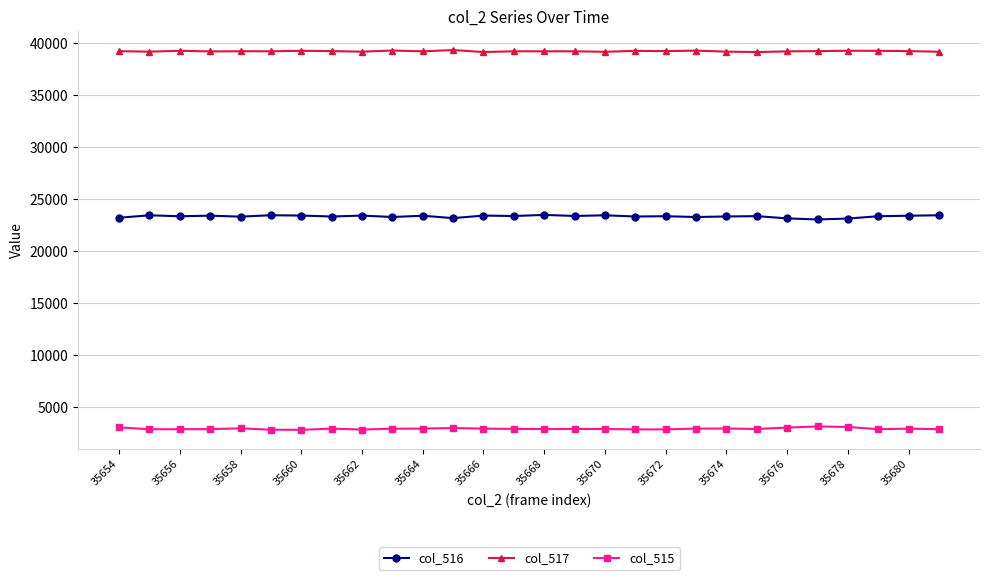

True or false: col_517 and col_515 intersect in this chart.

False